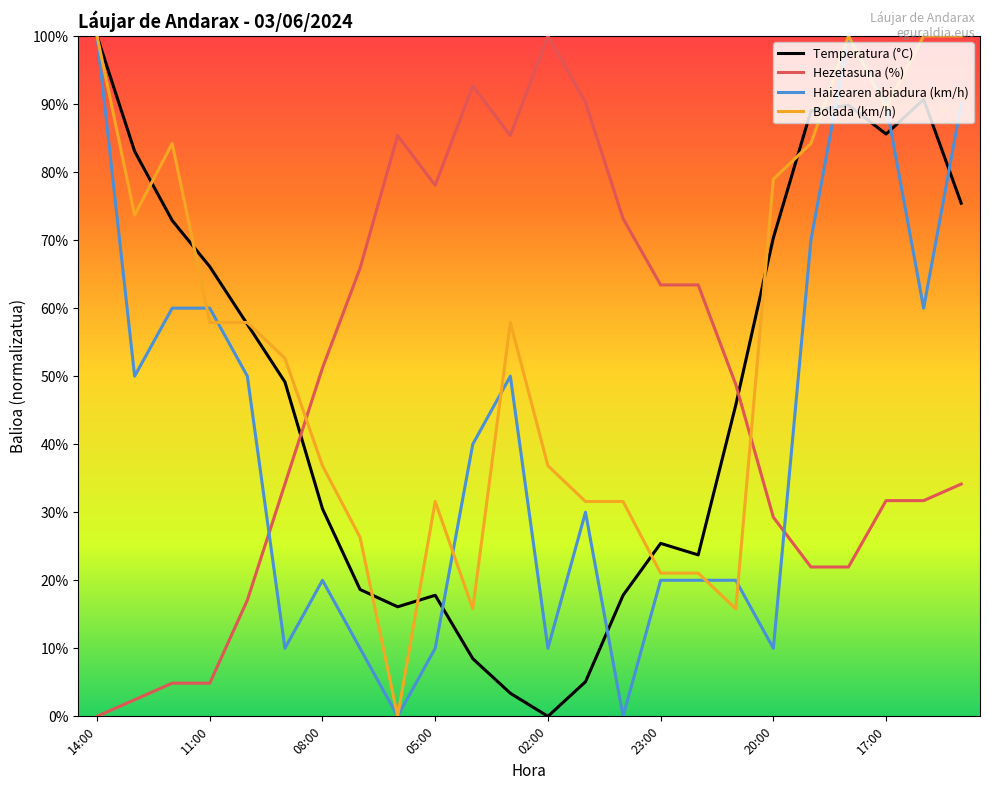

What are all the series names shown in the legend?

Temperatura (°C), Hezetasuna (%), Haizearen abiadura (km/h), Bolada (km/h)